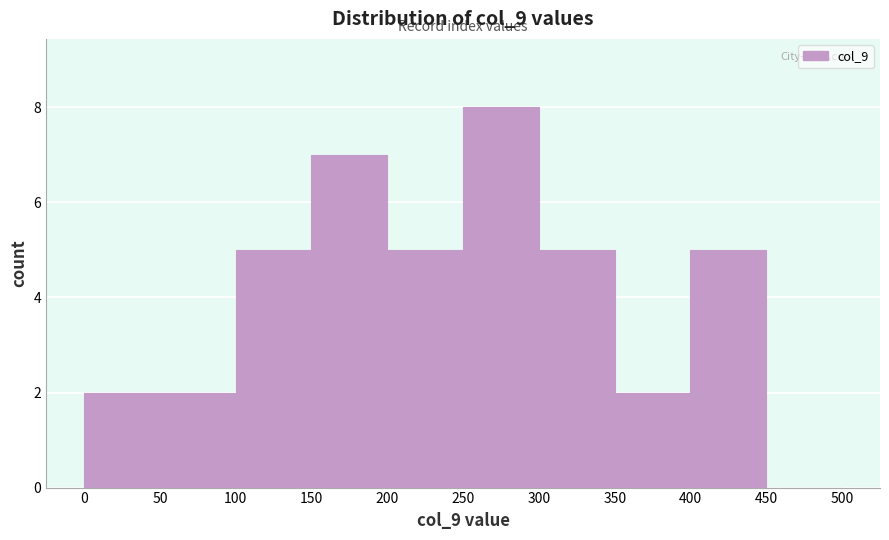

Reading left to right, transcribe this chart: for each bar, give the range it covers on the x-axis and its height. The values are not printed on the chart, so give them approximately, as read against the axis.

0 to 50: 2
50 to 100: 2
100 to 150: 5
150 to 200: 7
200 to 250: 5
250 to 300: 8
300 to 350: 5
350 to 400: 2
400 to 450: 5
450 to 500: 0